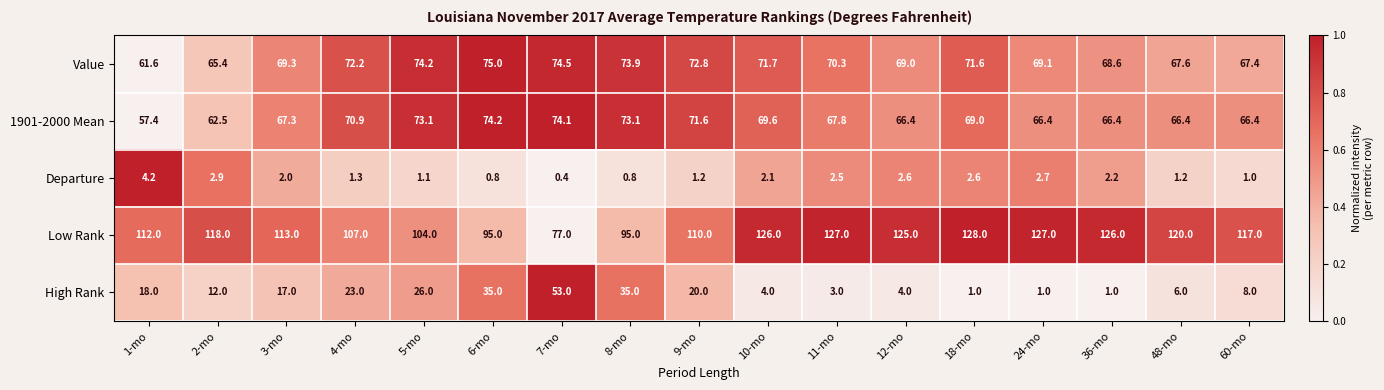

List the series in order of their peak value, lowest first.

Departure, High Rank, 1901-2000 Mean, Value, Low Rank